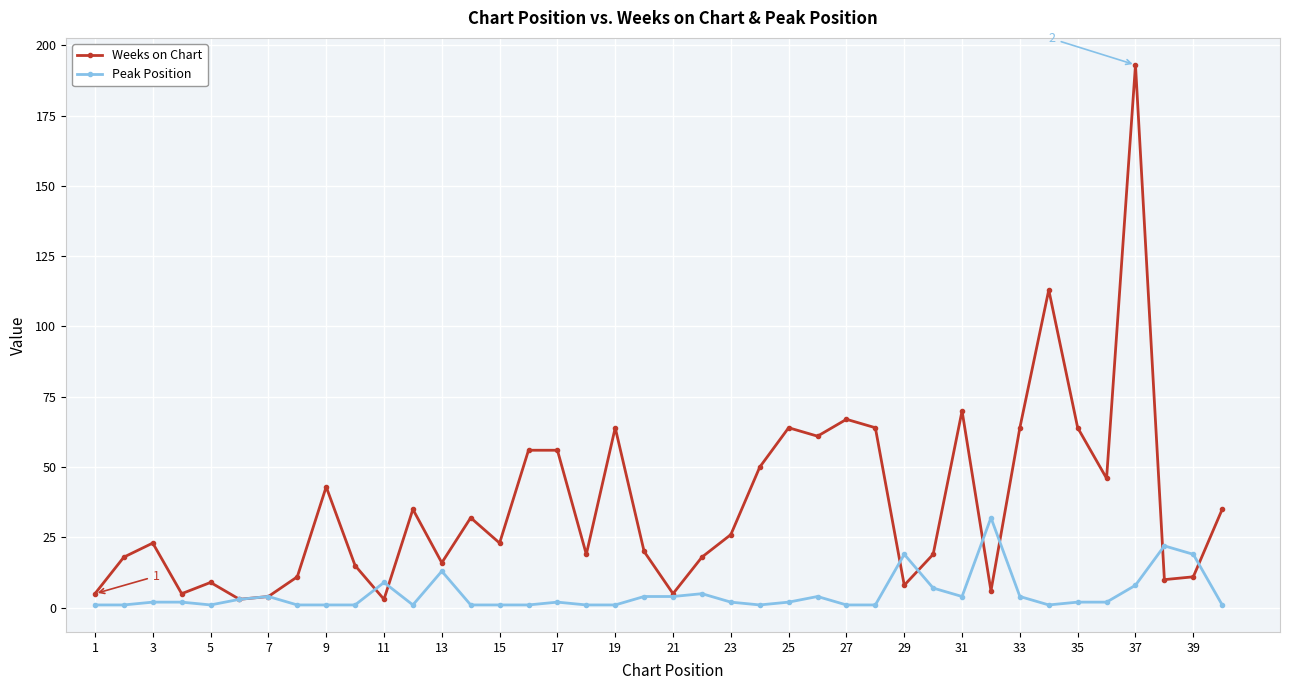

List the series in order of their peak value, lowest first.

Peak Position, Weeks on Chart